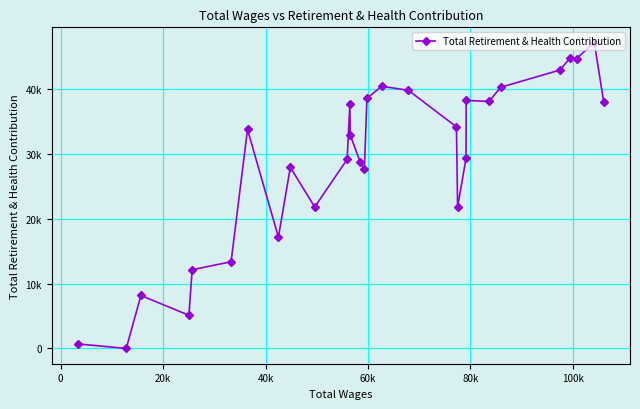

What is the average value?

28778